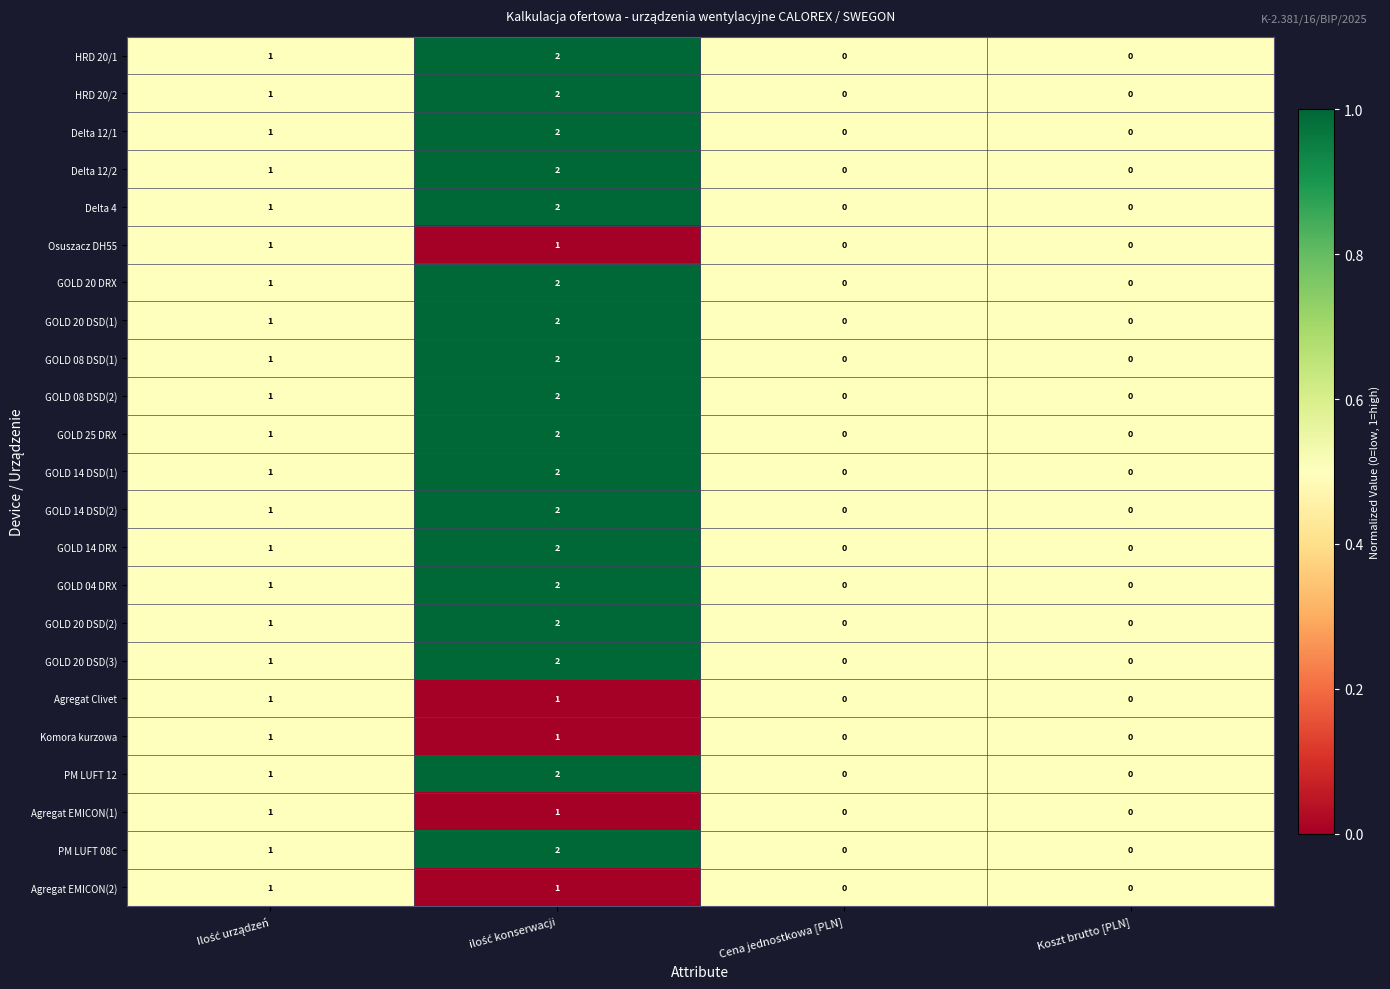

Count the GOLD 14 DSD(2) values in the range 0 to 2.

4